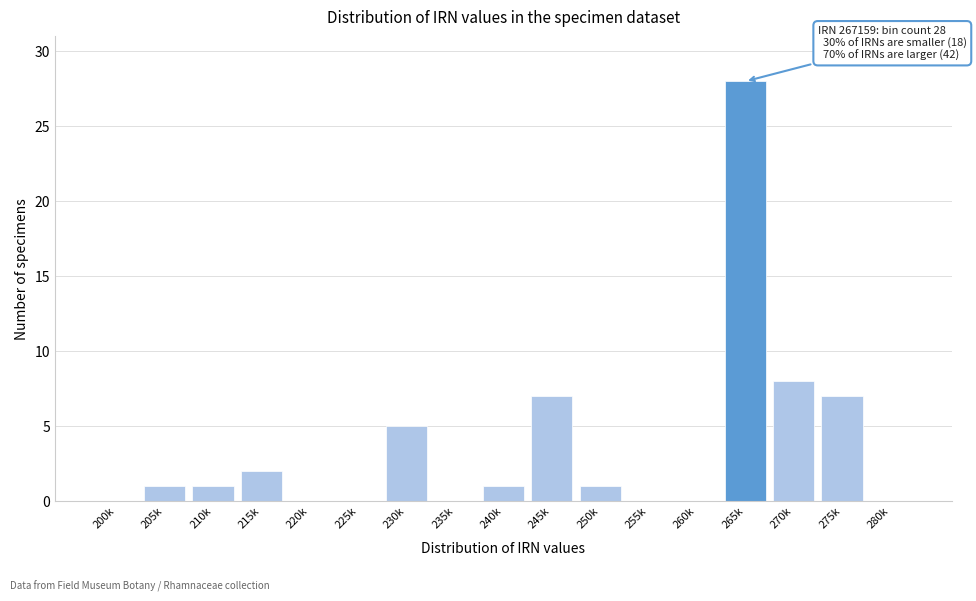

Reading left to right, transcribe all the data shown in this chart.

200k=0	205k=1	210k=1	215k=2	220k=0	225k=0	230k=5	235k=0	240k=1	245k=7	250k=1	255k=0	260k=0	265k=28	270k=8	275k=7	280k=0